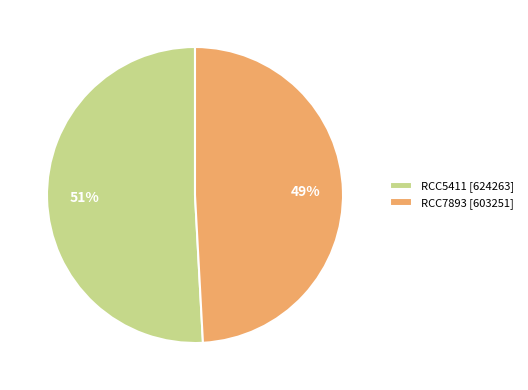

True or false: RCC5411 accounts for 51% of the total.

True